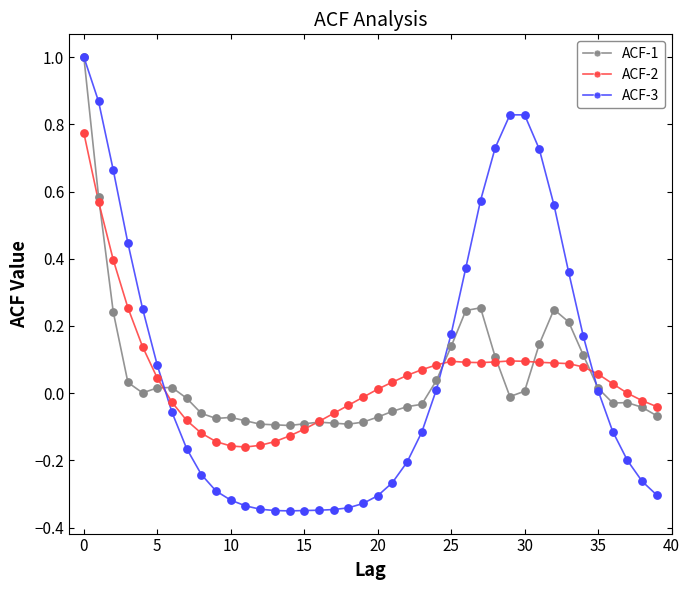

Which series has the largest range (max minus min)?

ACF-3